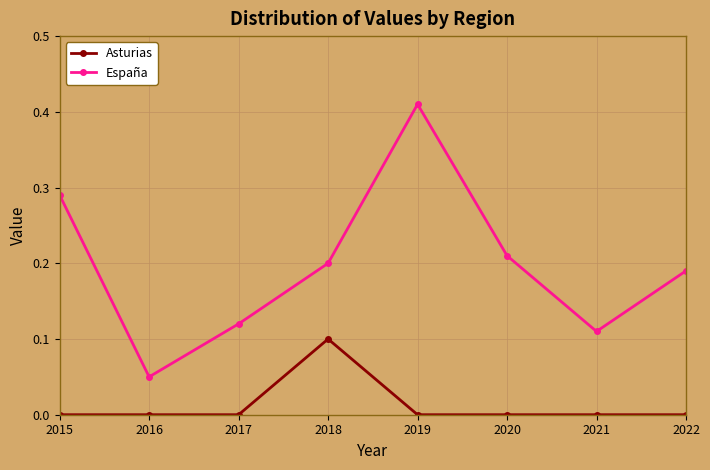

Rank the series at 2018 from highest to lowest value.

España, Asturias